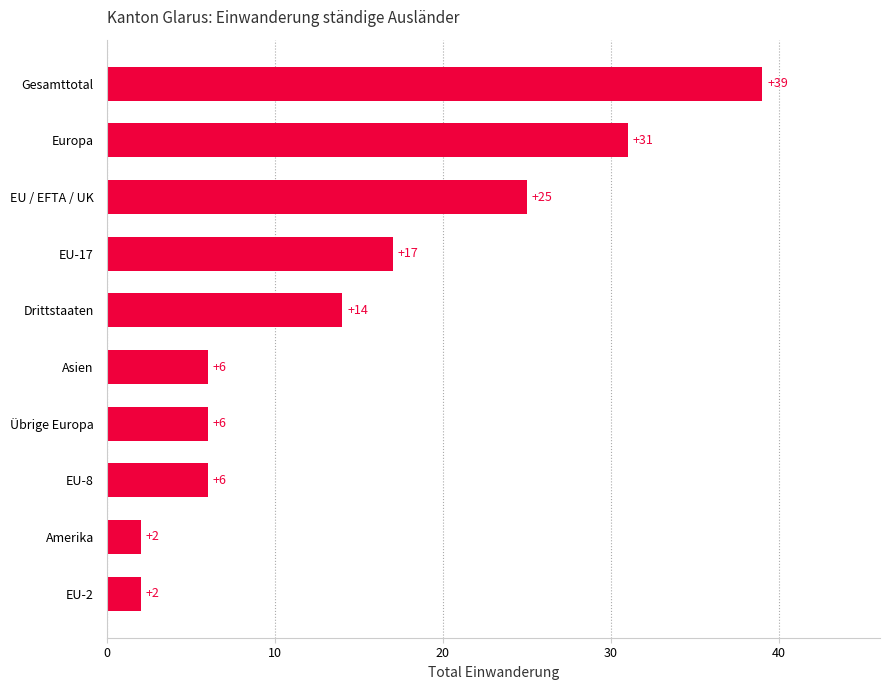

What is the change in value from Übrige Europa to Gesamttotal?

+33